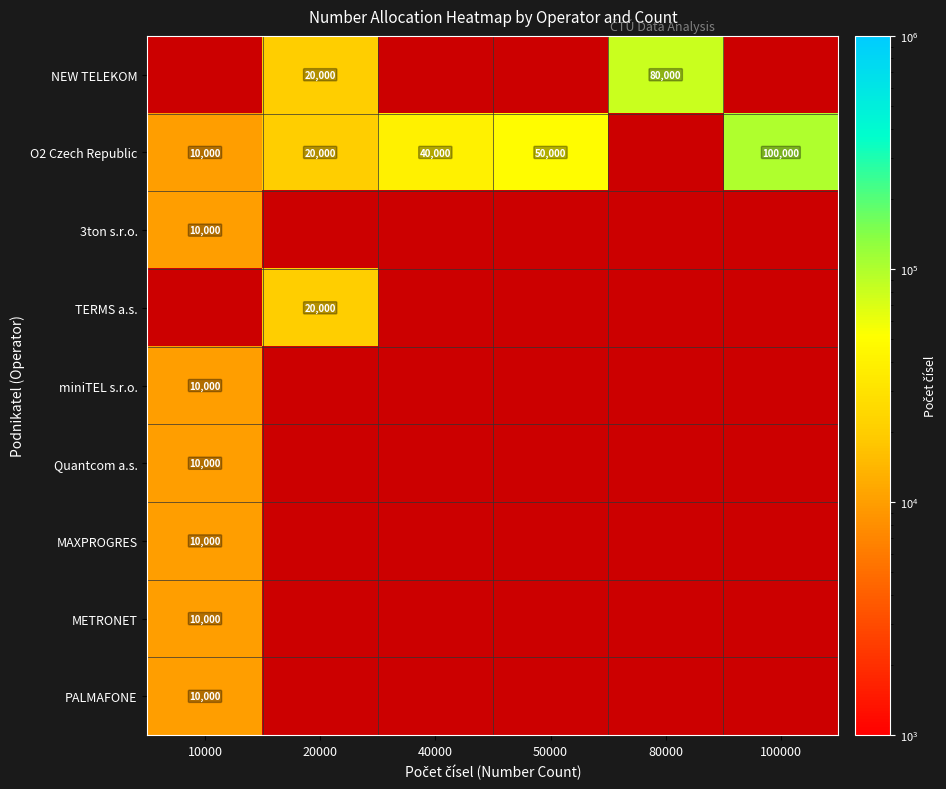

What is the maximum value shown in the chart?

100000.0